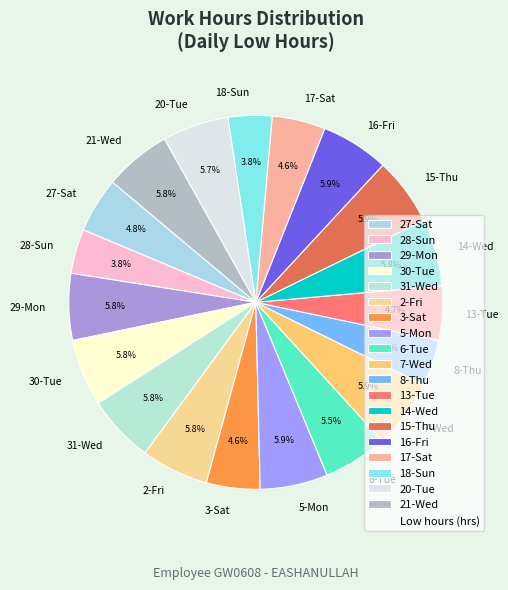

Which has a higher value, 30-Tue or 27-Sat?

30-Tue